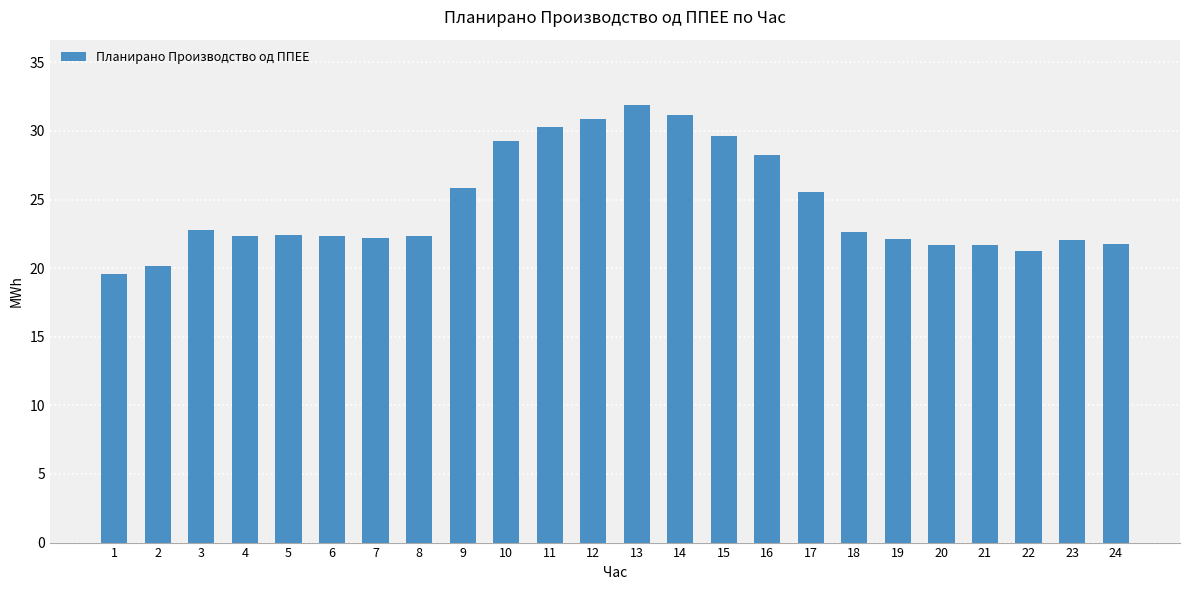

What is the minimum value shown in the chart?

19.6